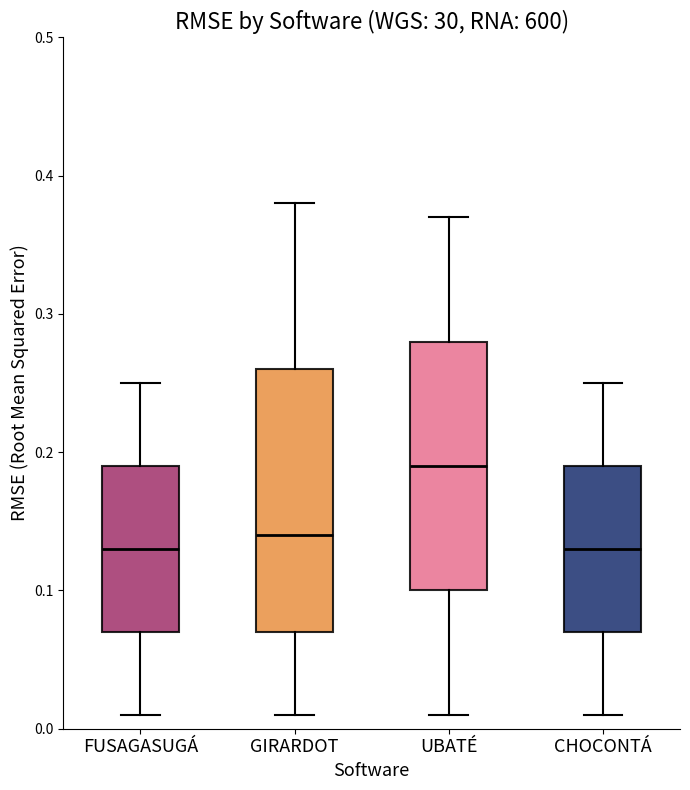

Which box's median line is the highest?

UBATÉ